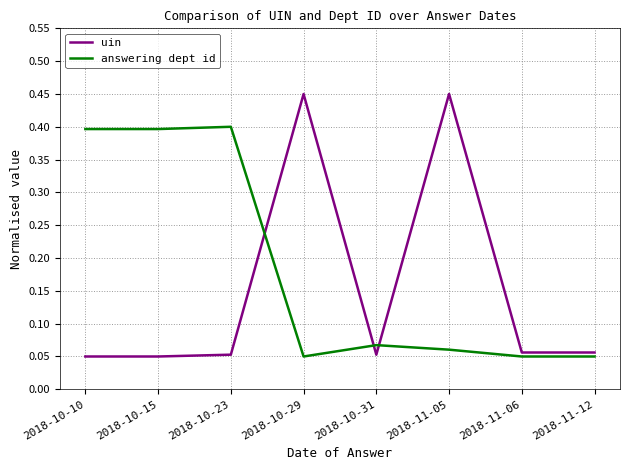

How many categories are shown in the chart?

8